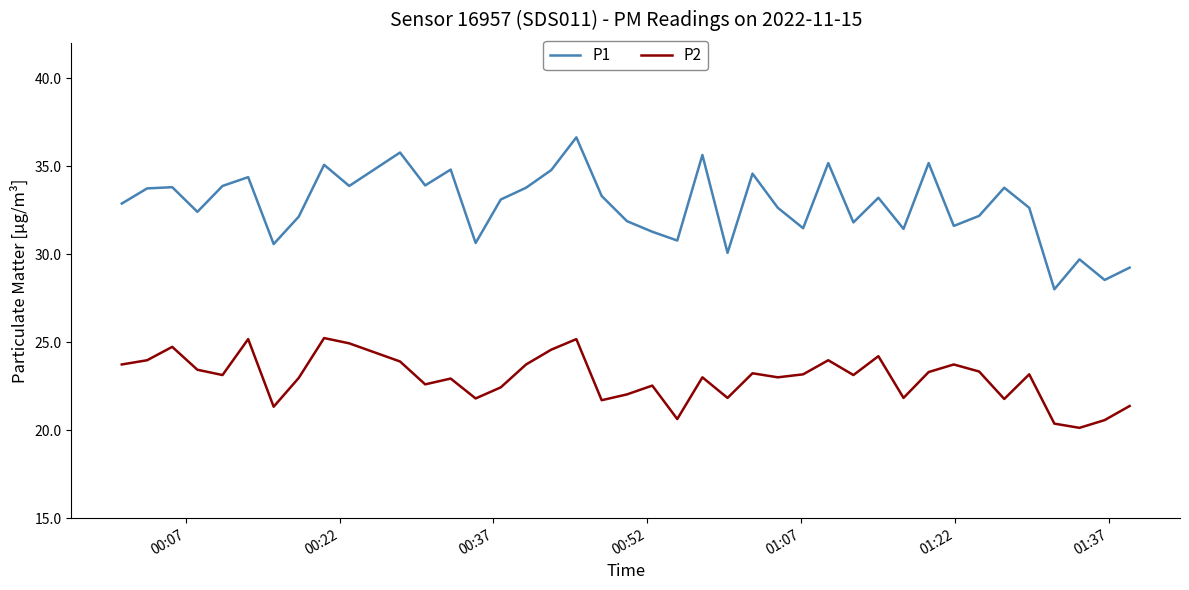

What are all the series names shown in the legend?

P1, P2